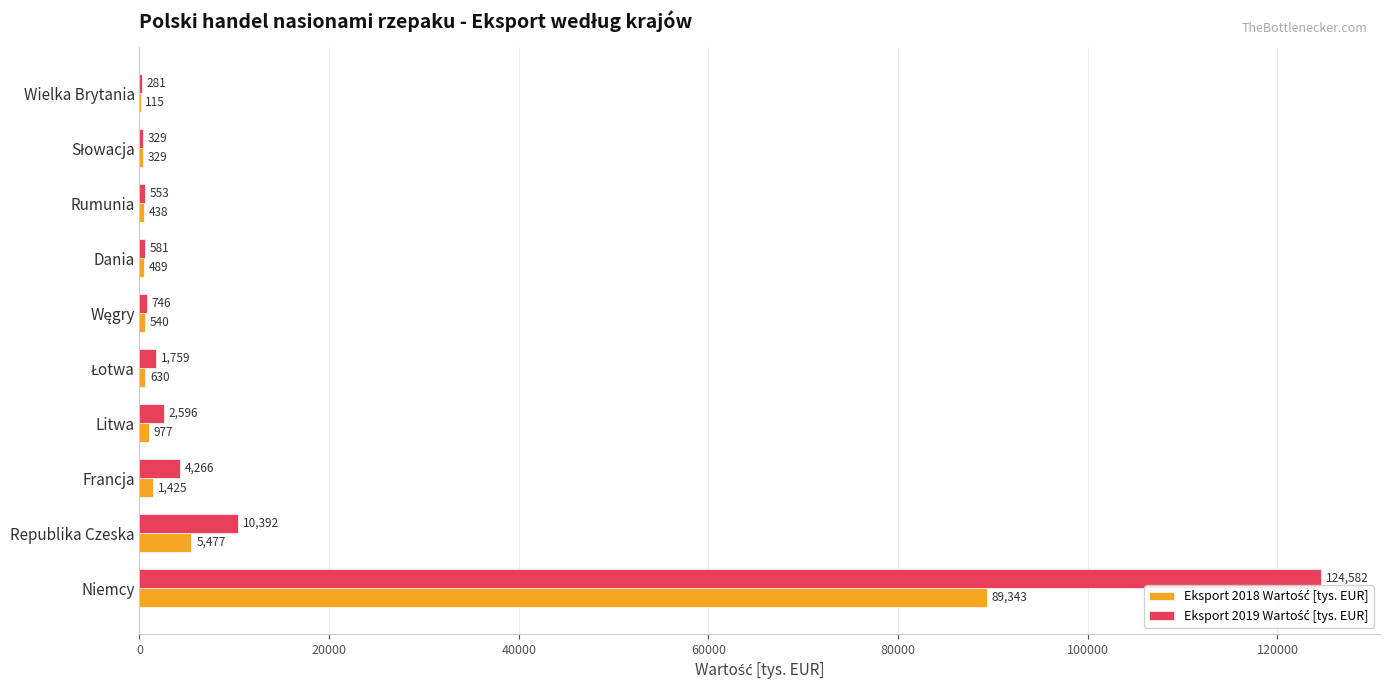

What is the maximum value shown in the chart?

124581.9